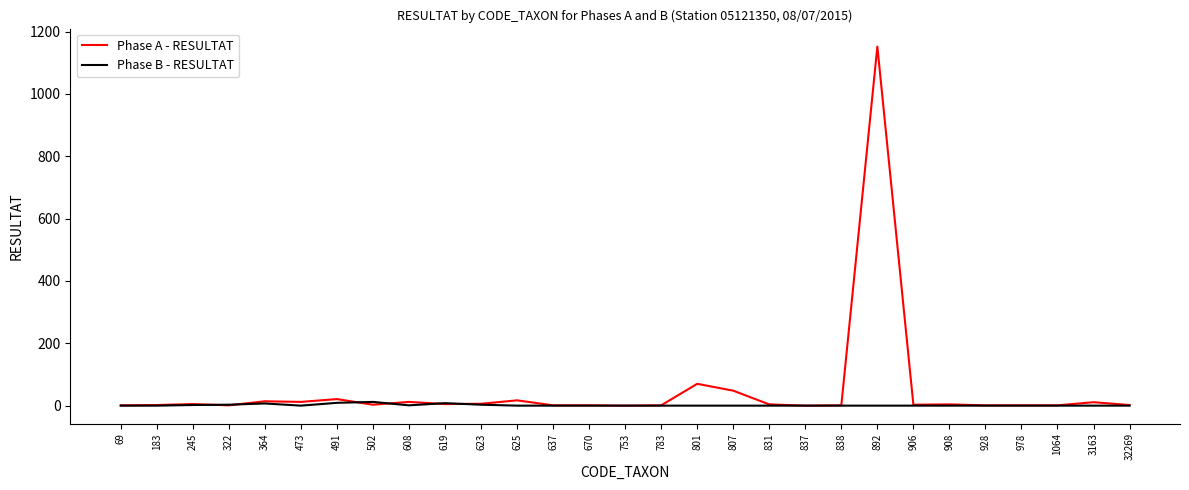

How many lines are shown in the chart?

2